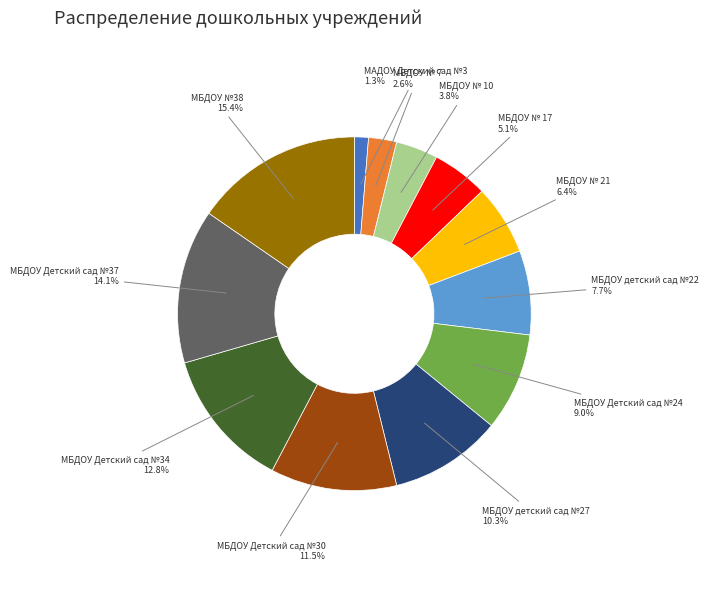

To the nearest percent, what is the average slice percentage?

8%